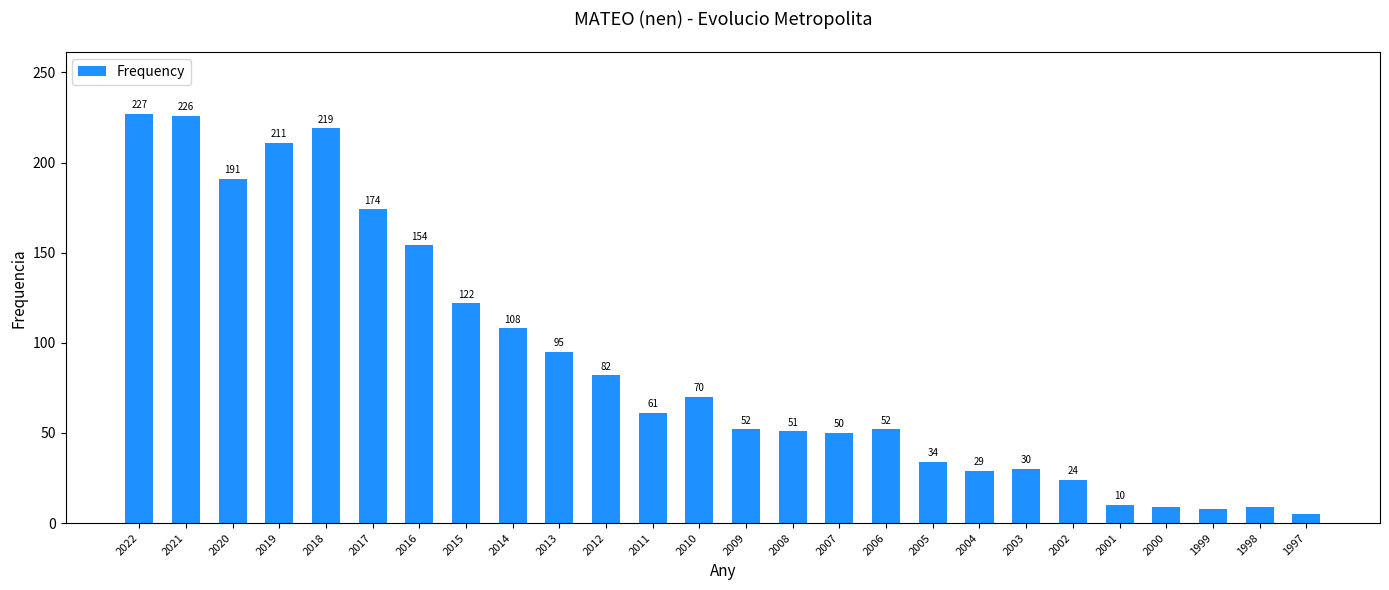

What value does the data have at 2014?

108